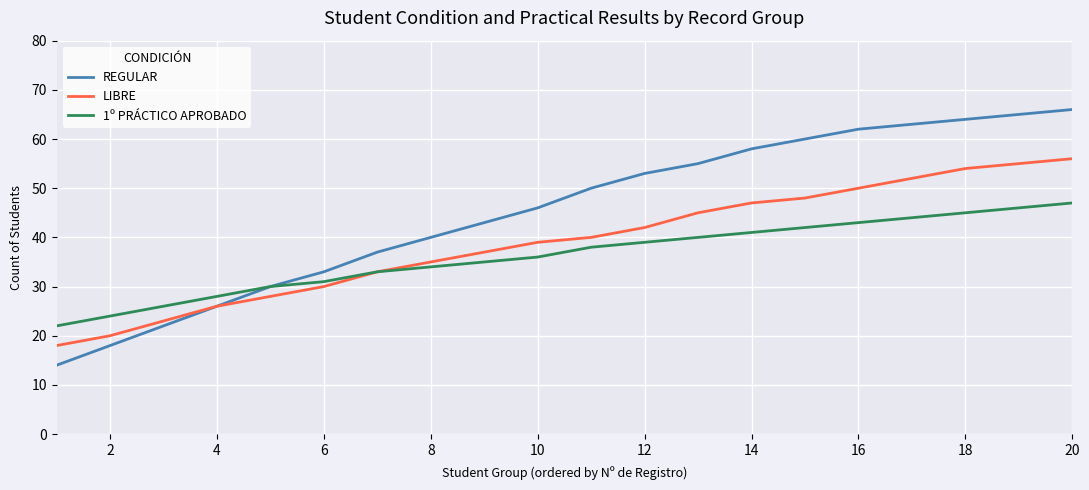

Which series has the largest total across all categories?

REGULAR